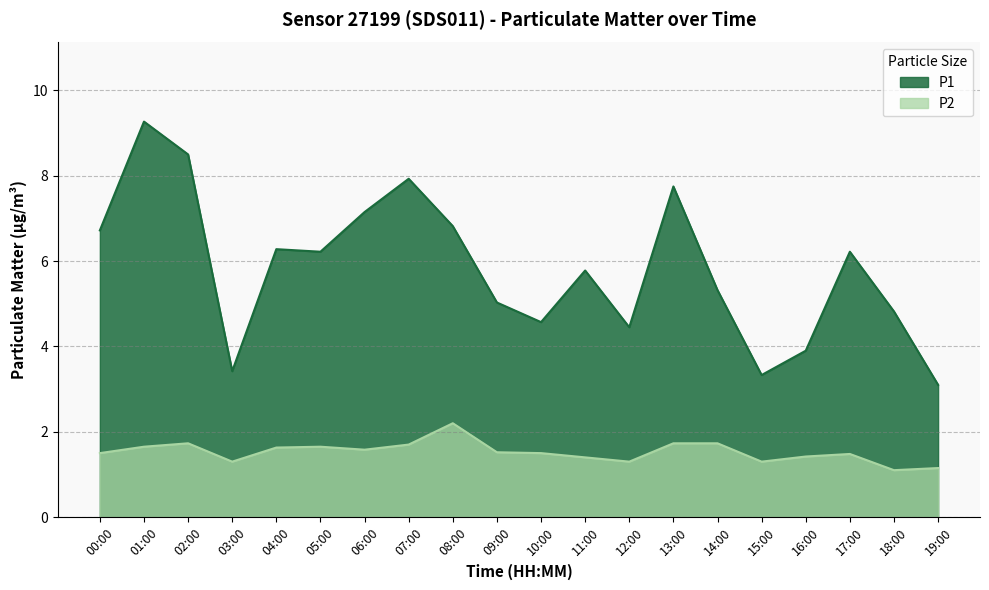

The value of P2 at 00:00 is 2.6. True or false?

False